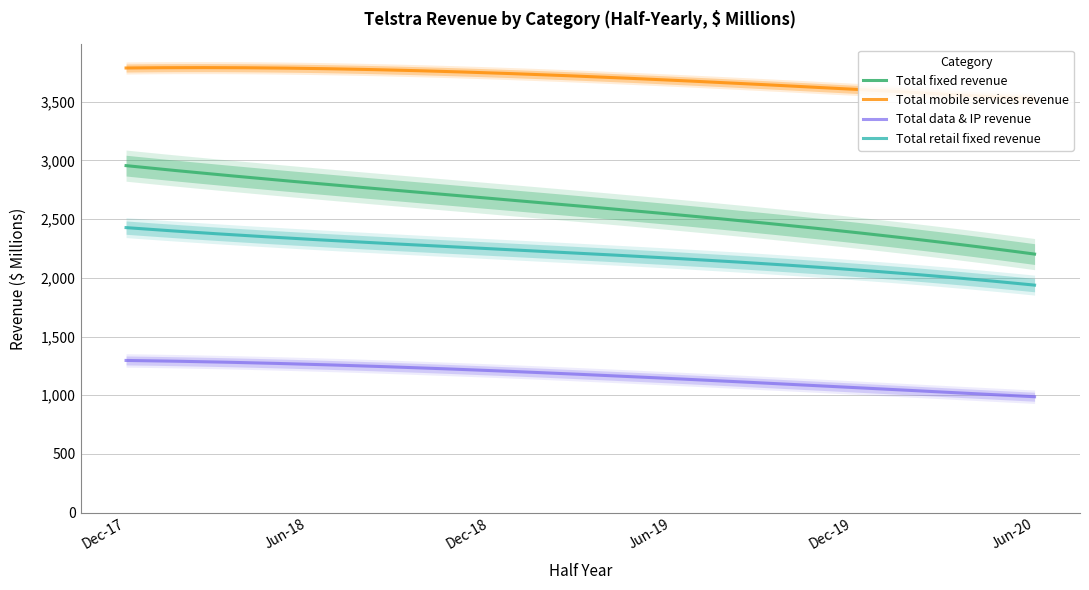

What is the average value of the Total fixed revenue series?

2600.7